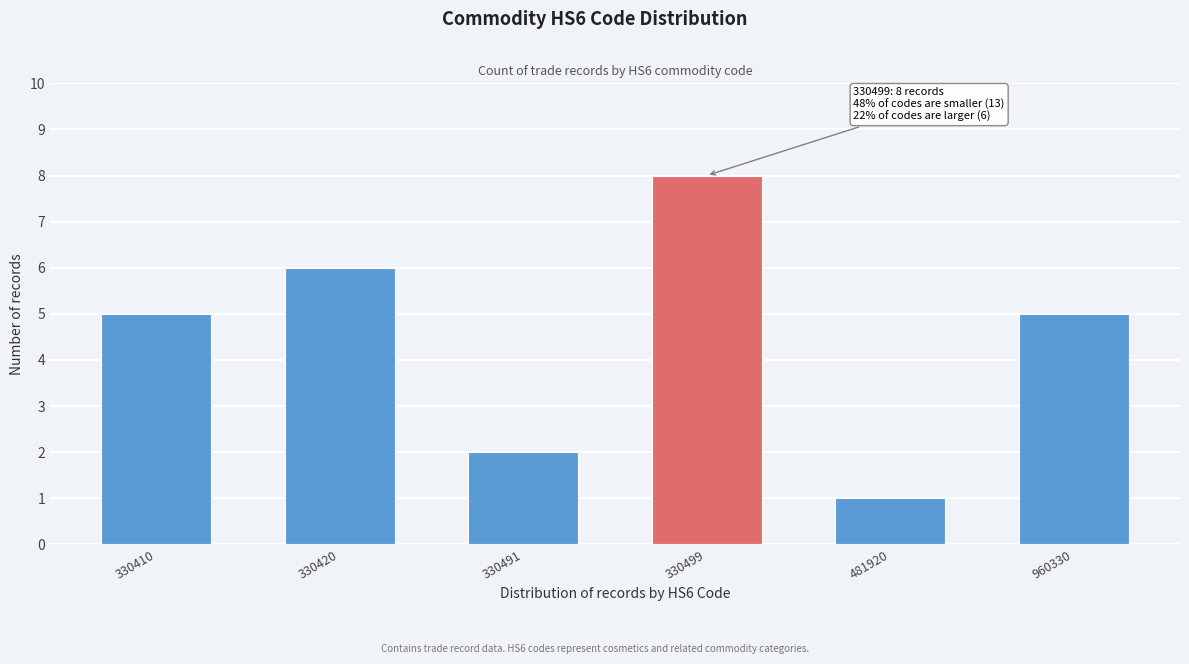

Reading left to right, list all the values displayed in this chart.

330410=5	330420=6	330491=2	330499=8	481920=1	960330=5